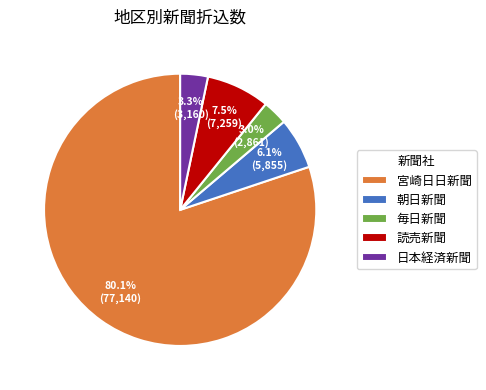

What is the ratio of the value at 朝日新聞 to the value at 読売新聞?

0.8